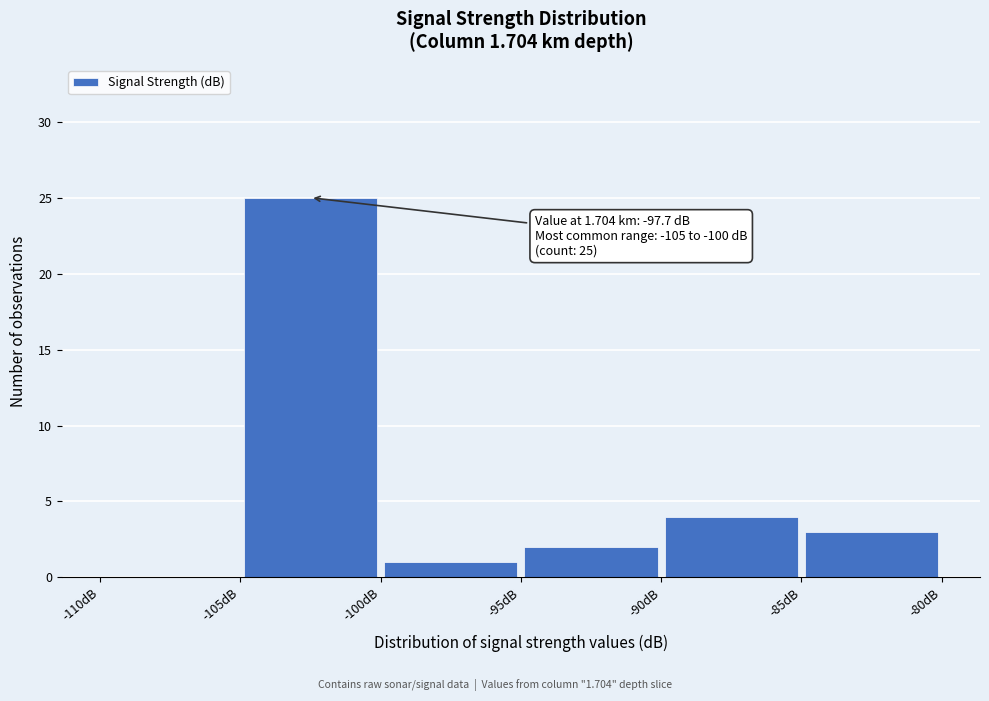

Over which range of the x-axis is the bar tallest?

-105 to -100